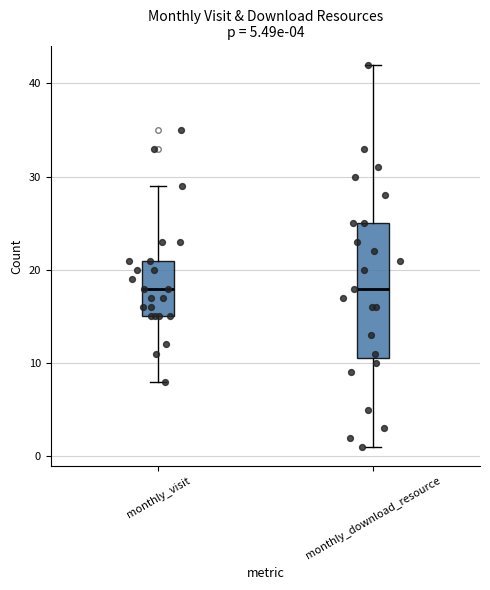

Reading left to right, read every box against the y-axis: the position of its median line, the range the box covers, and the ends of its whiskers. The values are not printed on the chart, so give them approximately, as read against the axis.

monthly_visit: median 18, box 15 to 21, whiskers 8 to 29
monthly_download_resource: median 18, box 11 to 25, whiskers 1 to 42